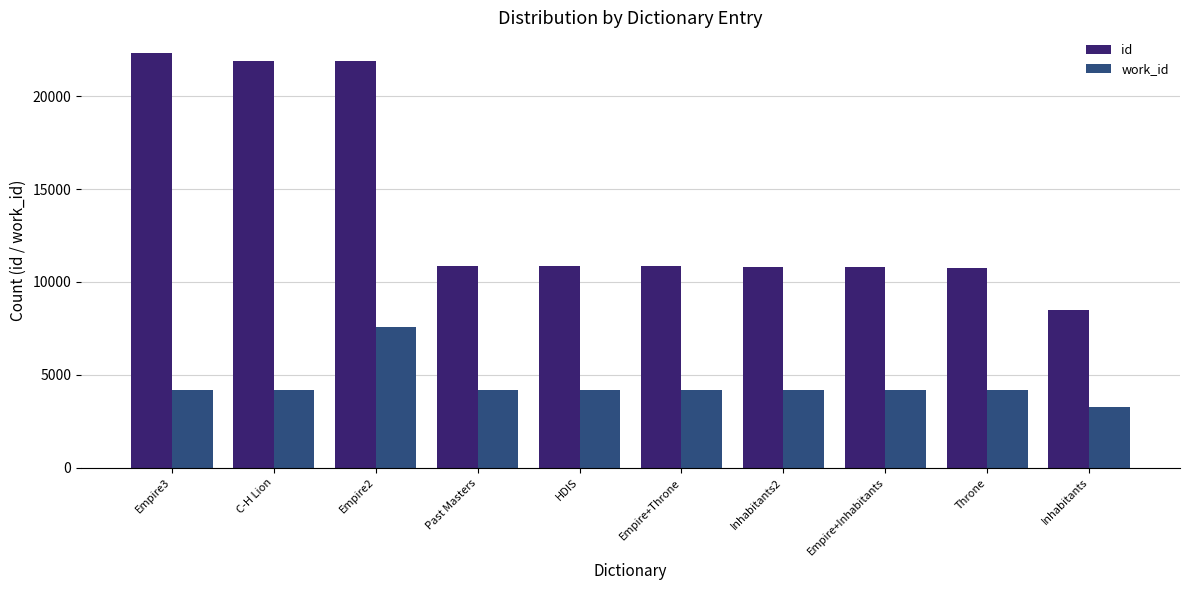

Is the value of work_id at HDIS greater than the value of id at Throne?

No